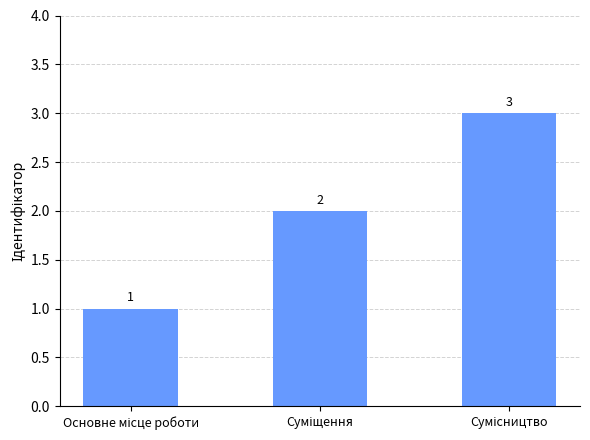

What is the difference between the maximum and minimum values?

2